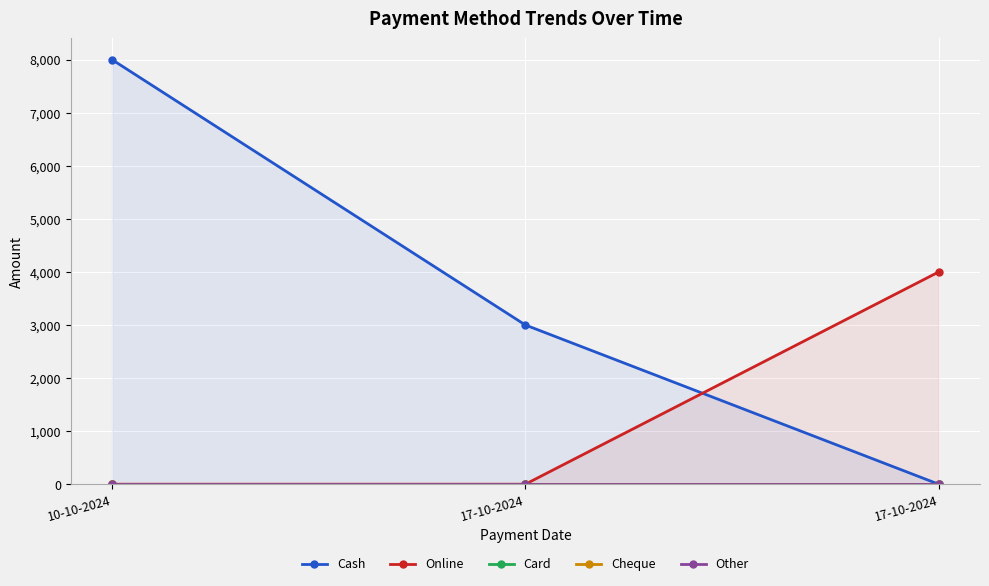

What value does the Online series have at 17-10-2024, to the nearest 100?

4000